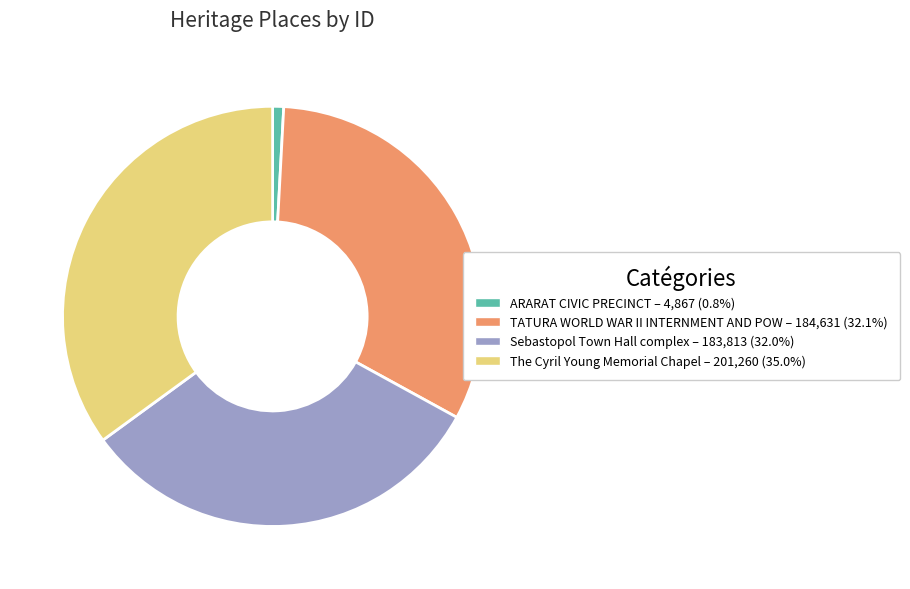

Combined, do TATURA WORLD WAR II INTERNMENT AND POW and ARARAT CIVIC PRECINCT account for over 50%?

No